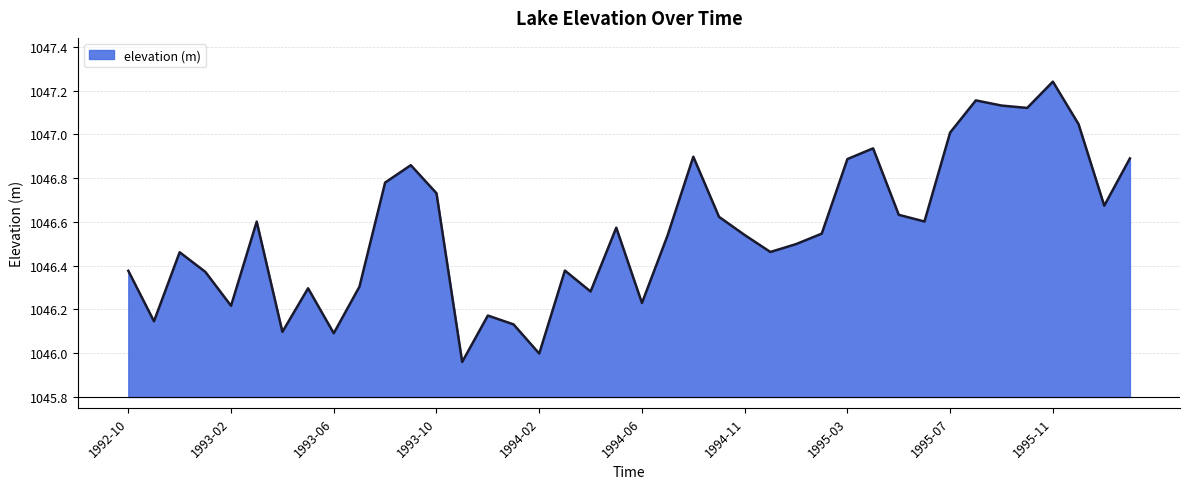

What is the difference between the maximum and minimum values?

1.3